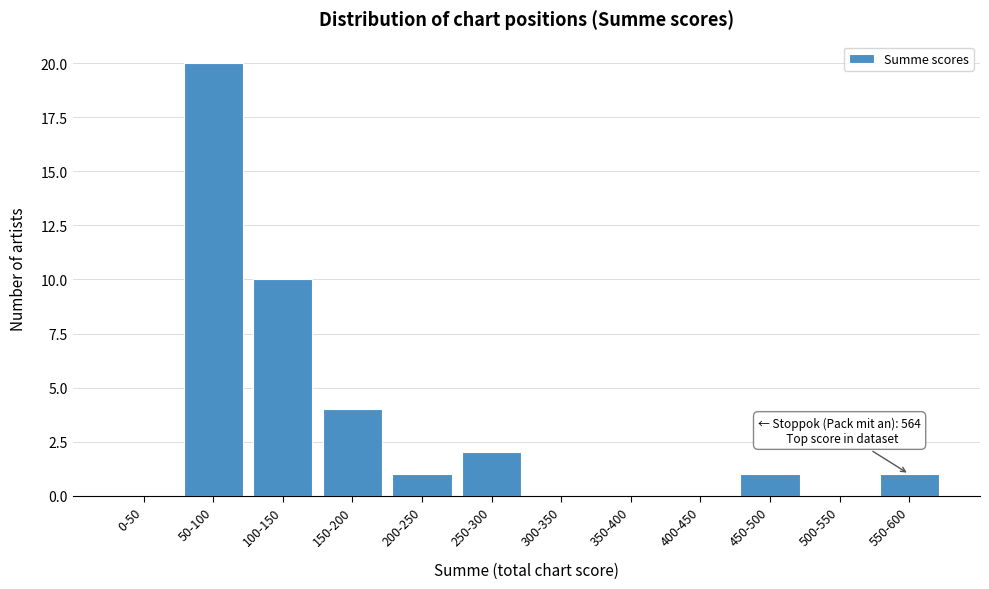

Reading left to right, what are all the values shown in this chart?

0-50=0	50-100=20	100-150=10	150-200=4	200-250=1	250-300=2	300-350=0	350-400=0	400-450=0	450-500=1	500-550=0	550-600=1